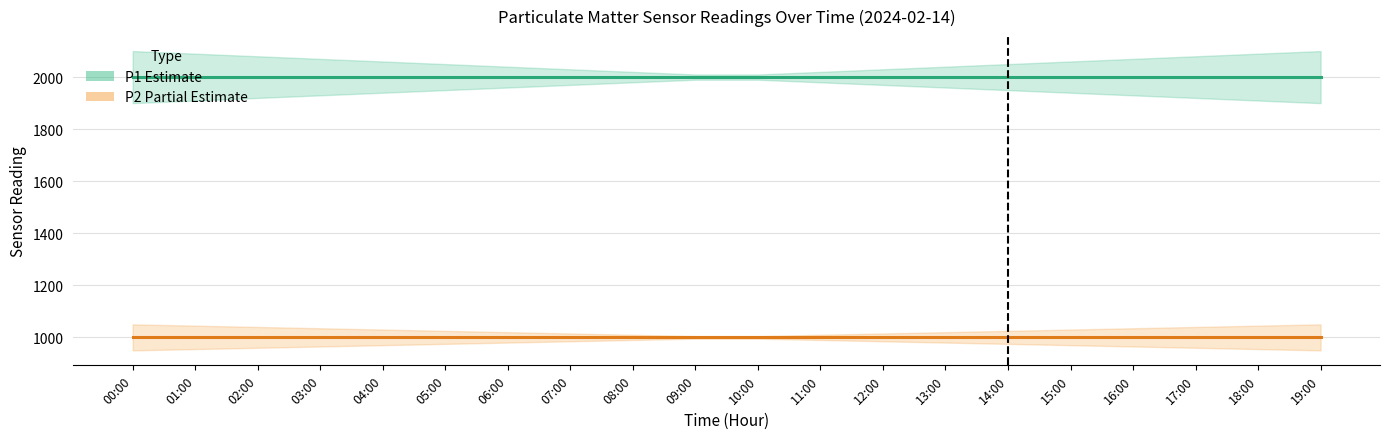

Count the number of categories in the chart.

20